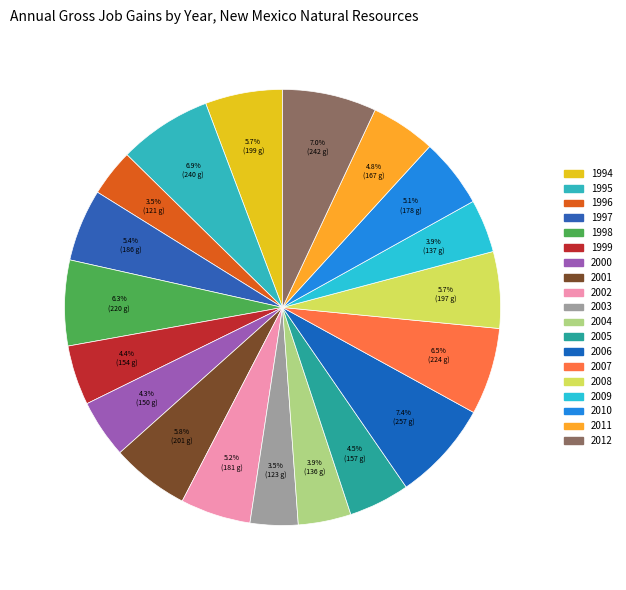

What is the ratio of the value at 1996 to the value at 2002?

0.7